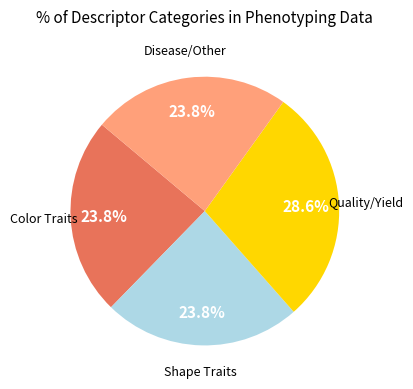

Is there a majority slice in this chart?

No